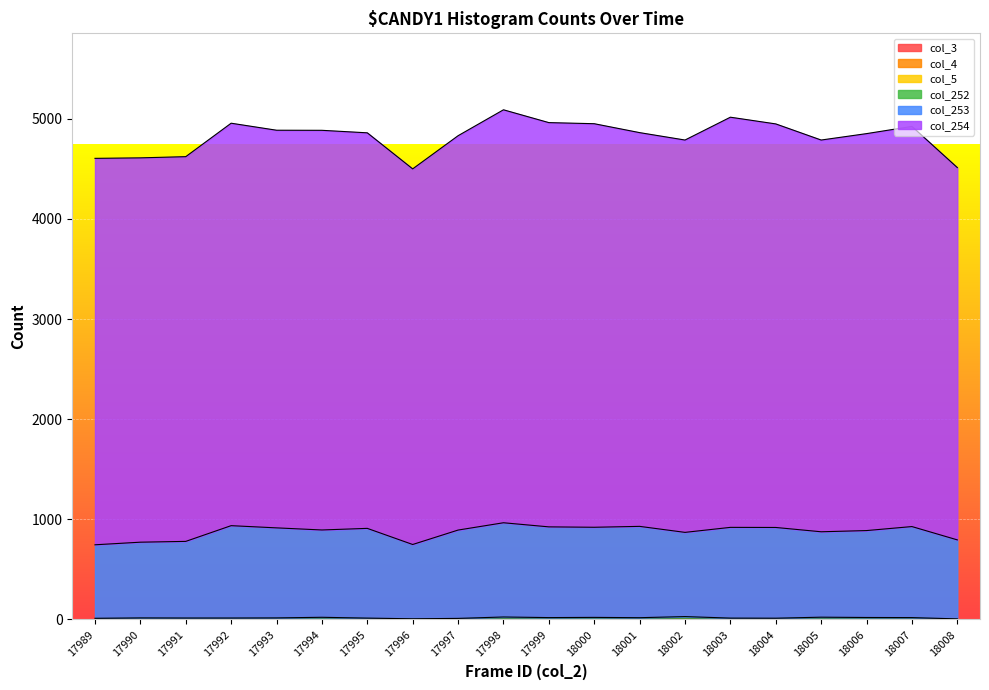

Where does the col_254 series first go above 3964?

17992